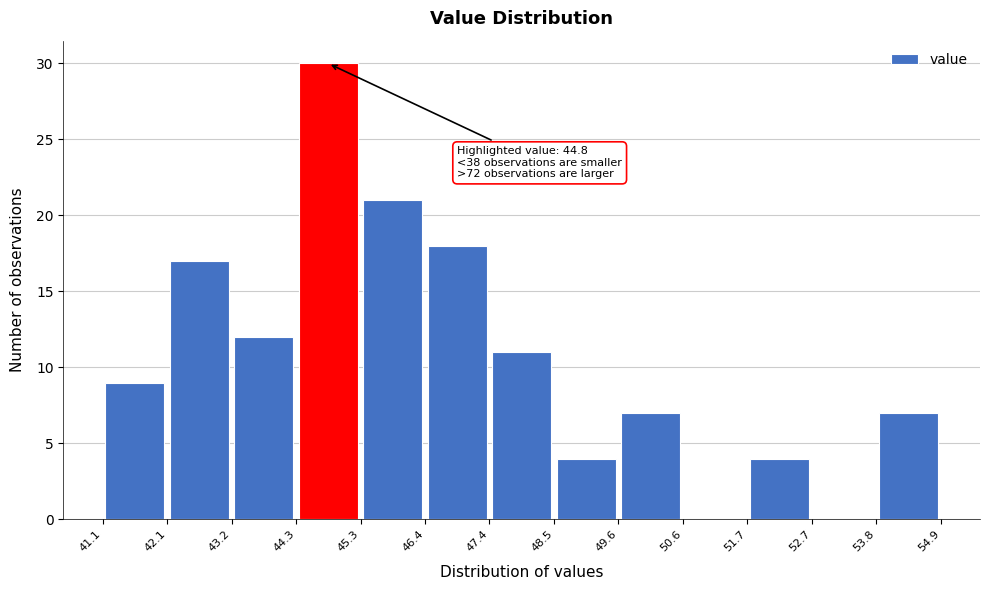

Which range on the x-axis has the tallest bar?

44.3 to 45.3